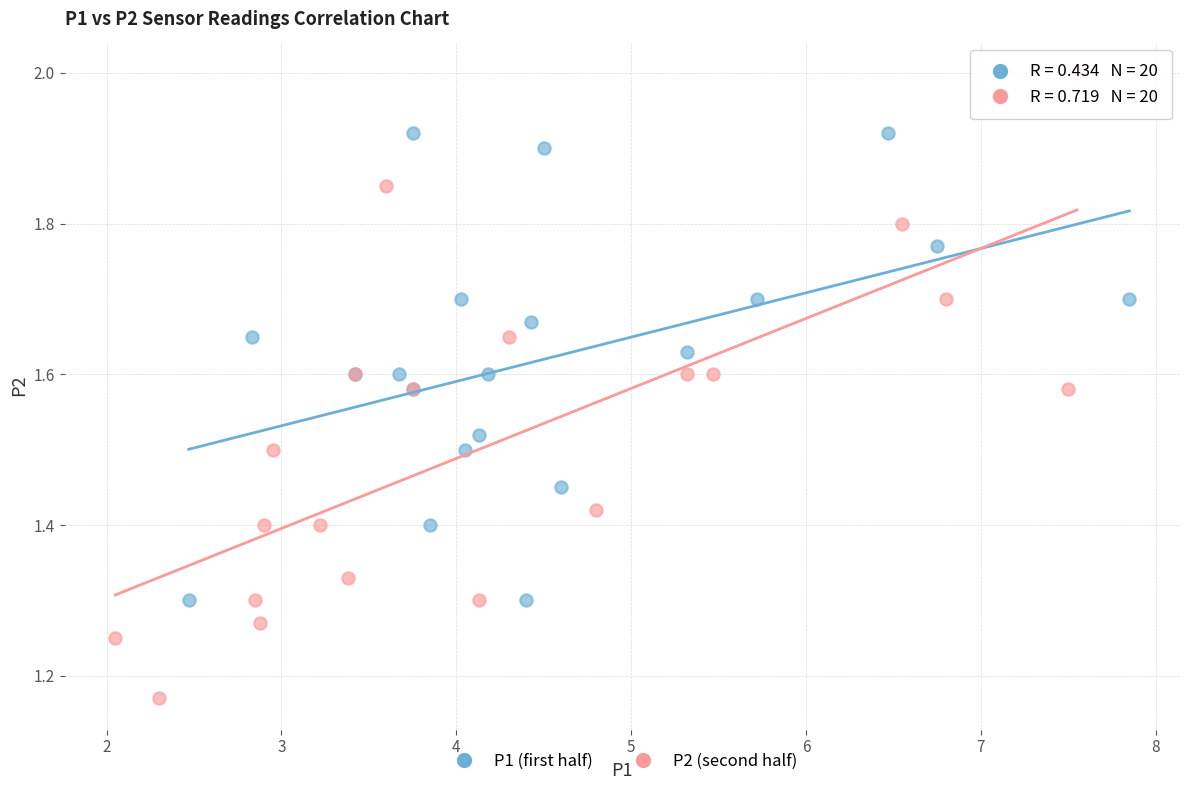

Which series has the widest spread of Y values?

P2 (second half)